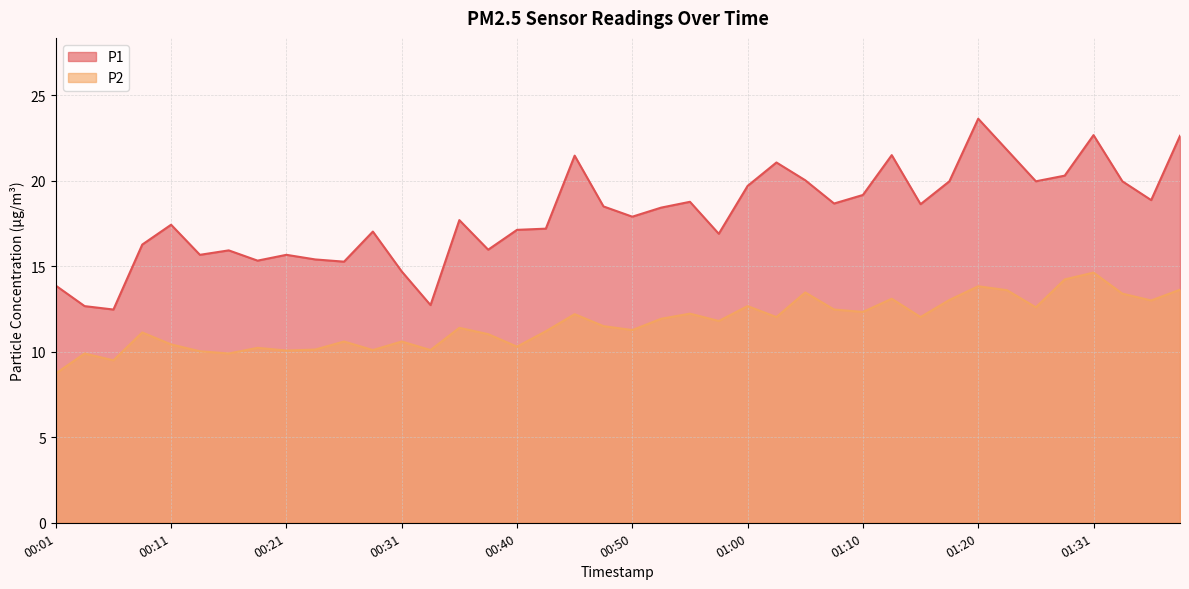

At which label does P1 first exceed 18?

00:45